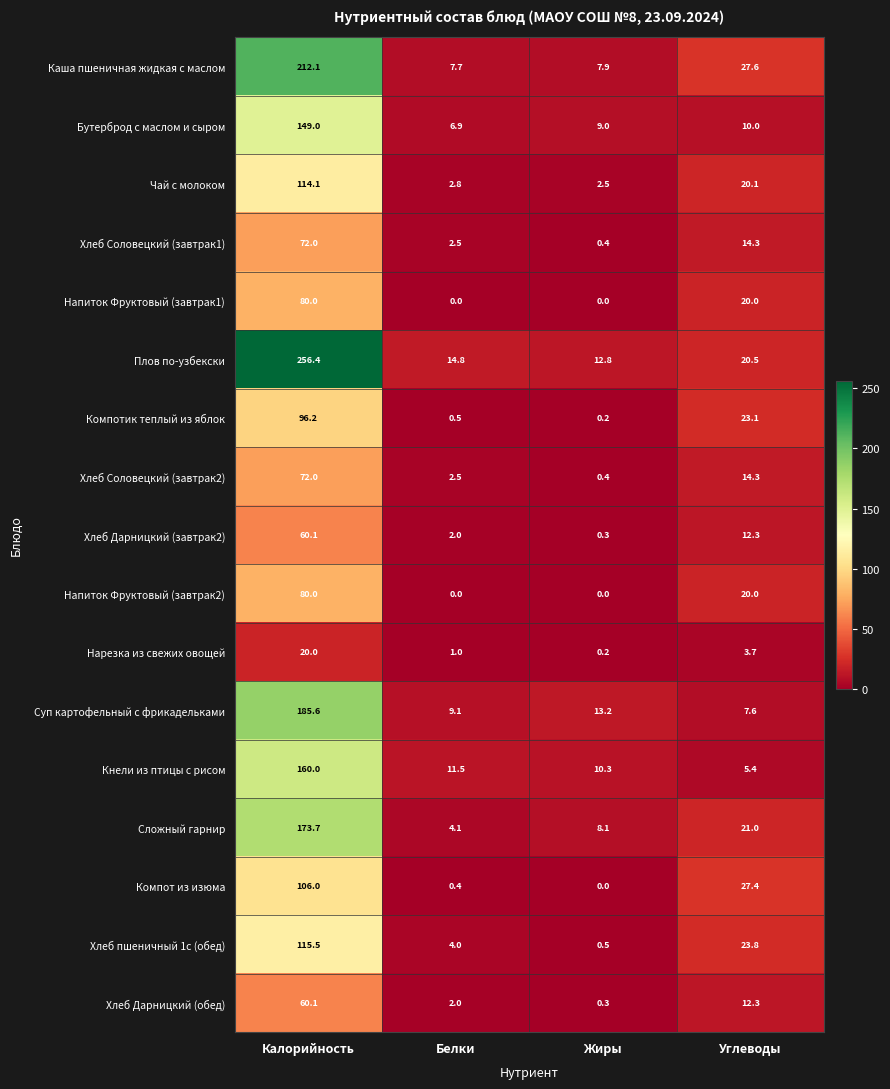

What is the average value of the Бутерброд с маслом и сыром series?

43.7